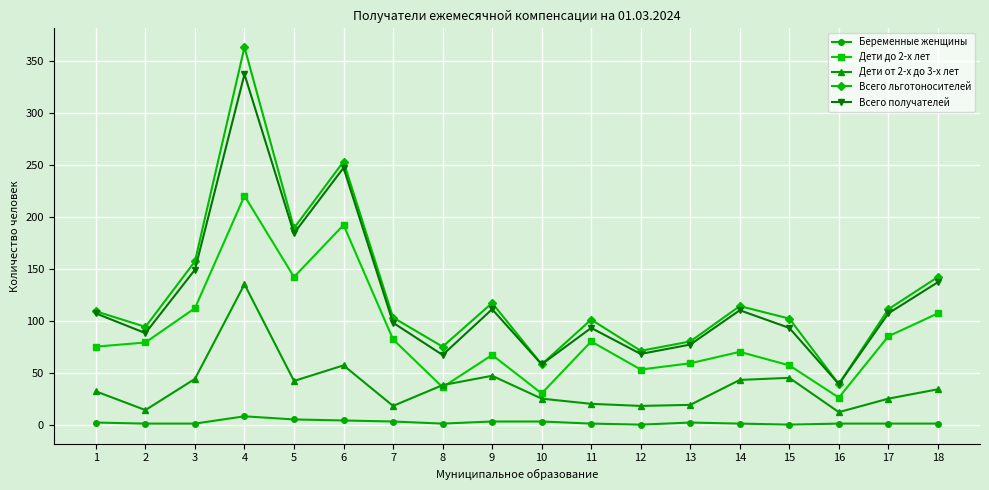

At which category does Всего льготоносителей reach its first local valley?

2